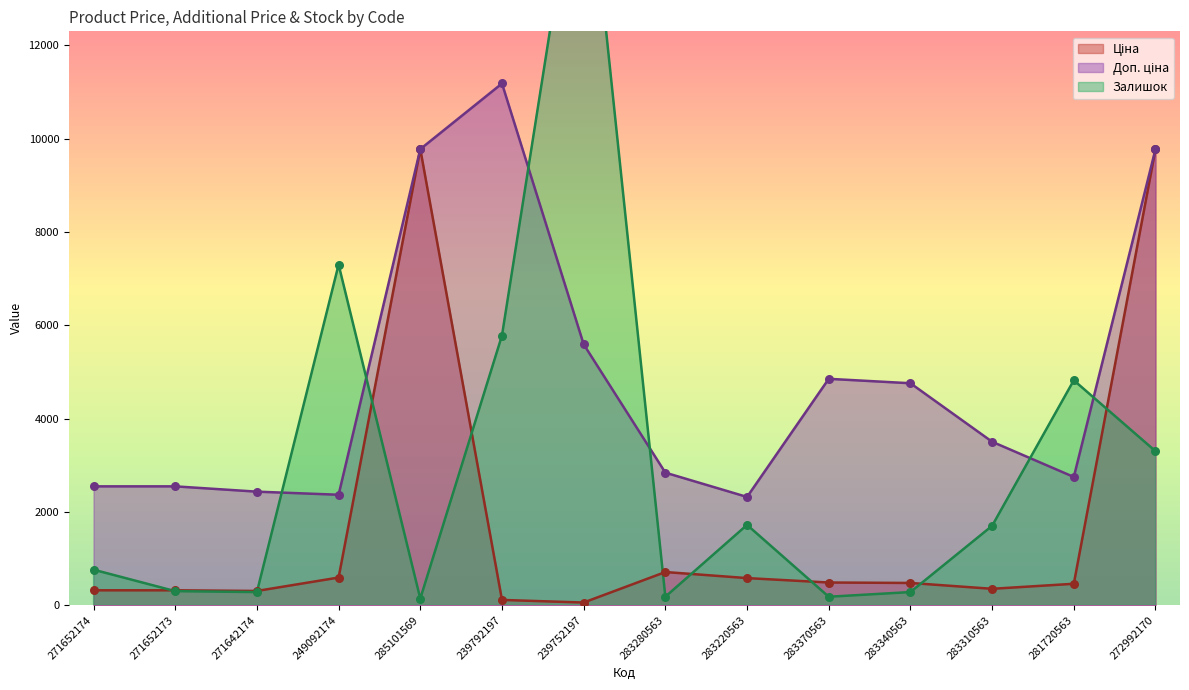

Which series reaches the maximum Y coordinate?

Залишок